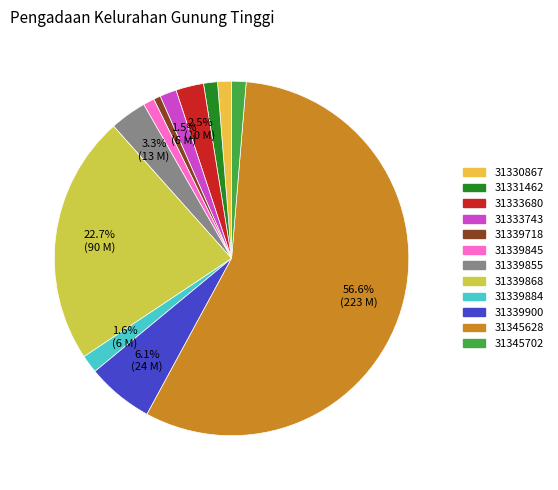

To the nearest percent, what portion does 31345628 represent?

57%